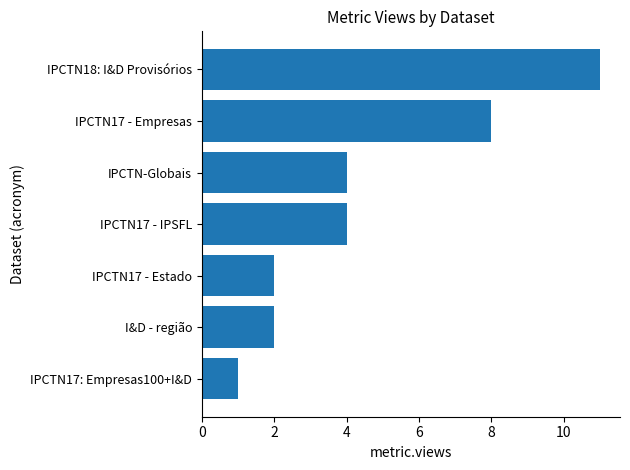

What is the change in value from IPCTN-Globais to IPCTN18: I&D Provisórios?

+7